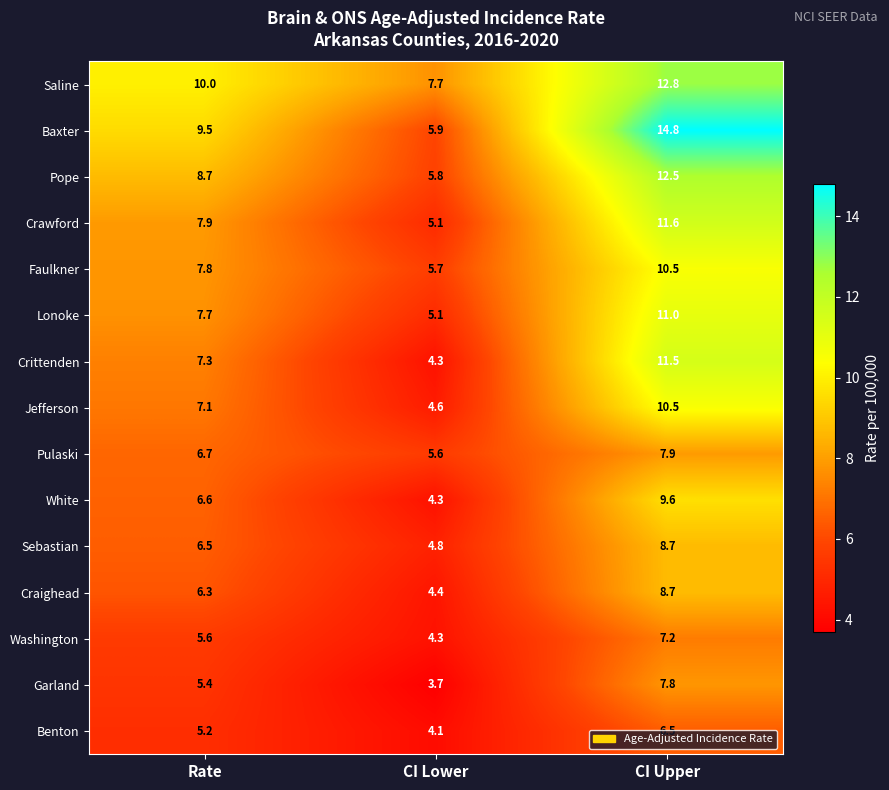

Which series has the largest total across all categories?

Saline